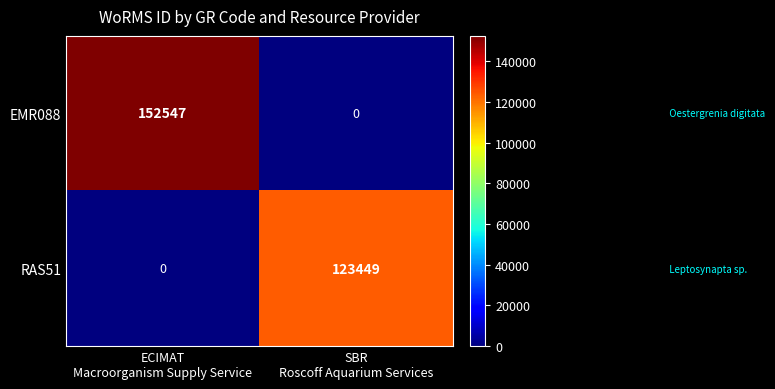

What is the difference between the highest and lowest values at ECIMAT
Macroorganism Supply Service?

152547